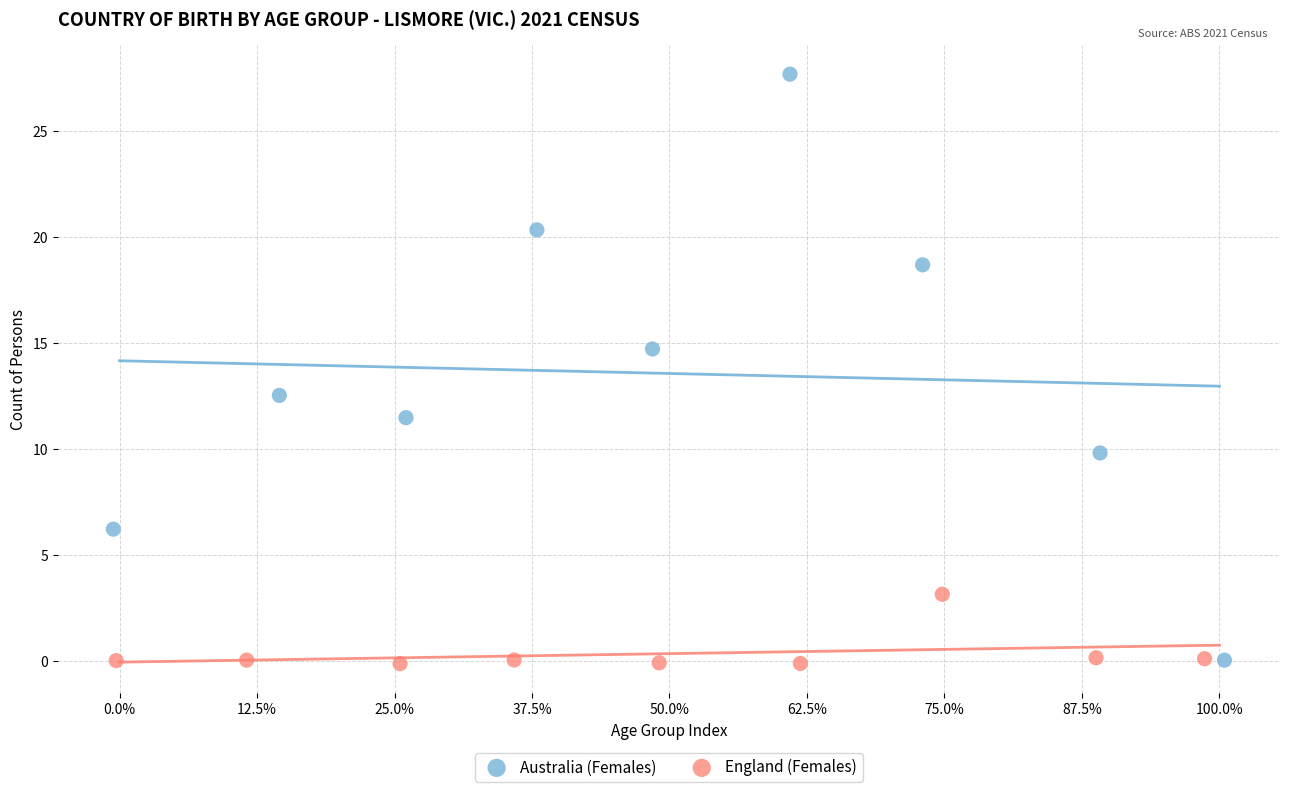

Which series contains the highest Y value?

Australia (Females)